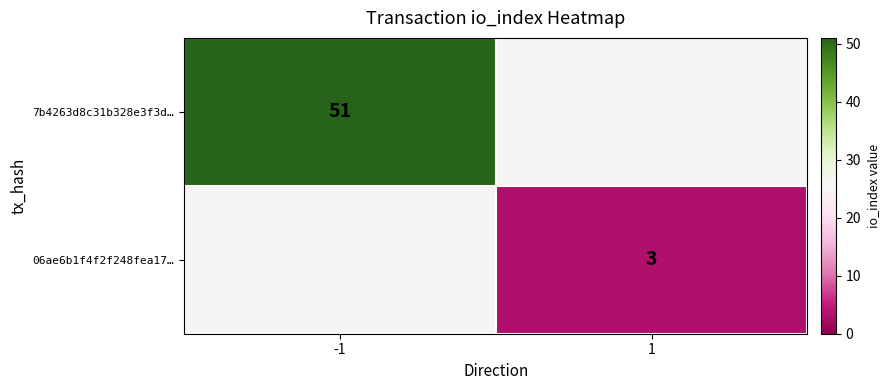

True or false: 06ae6b1f4f2f248fea17… has a value of 3 at 1.

True